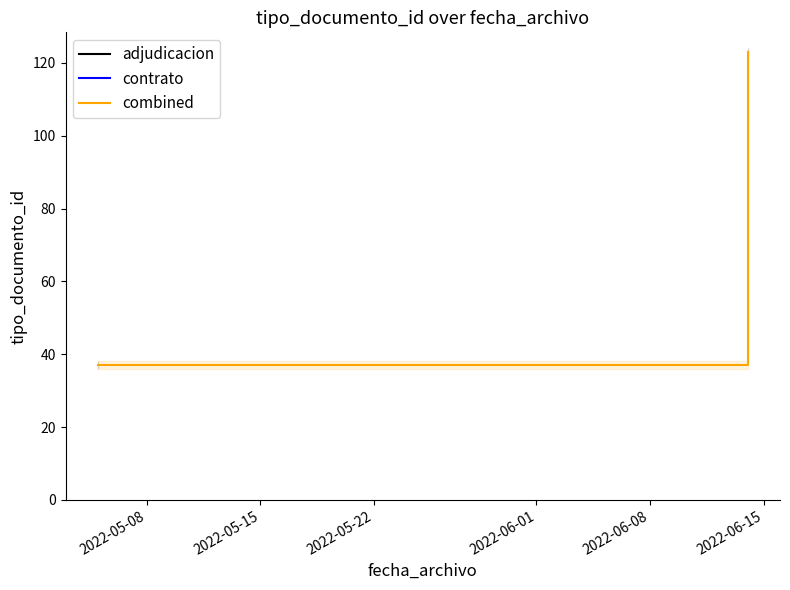

Read the value at 2022-05-08, to the nearest 10.

40